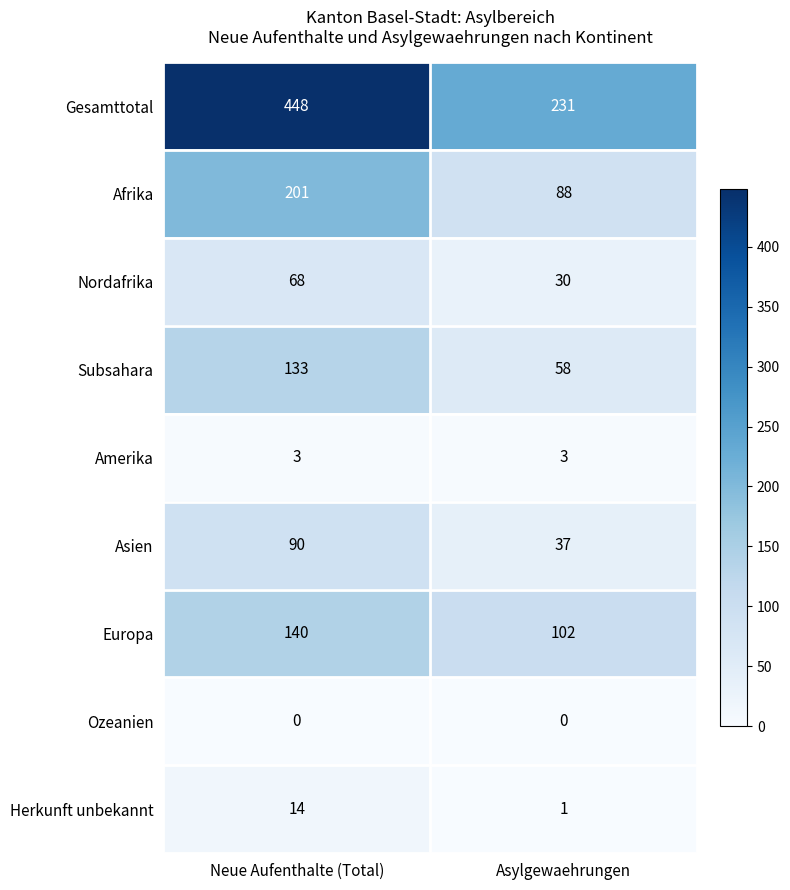

Which category has the highest value across all series?

Neue Aufenthalte (Total)